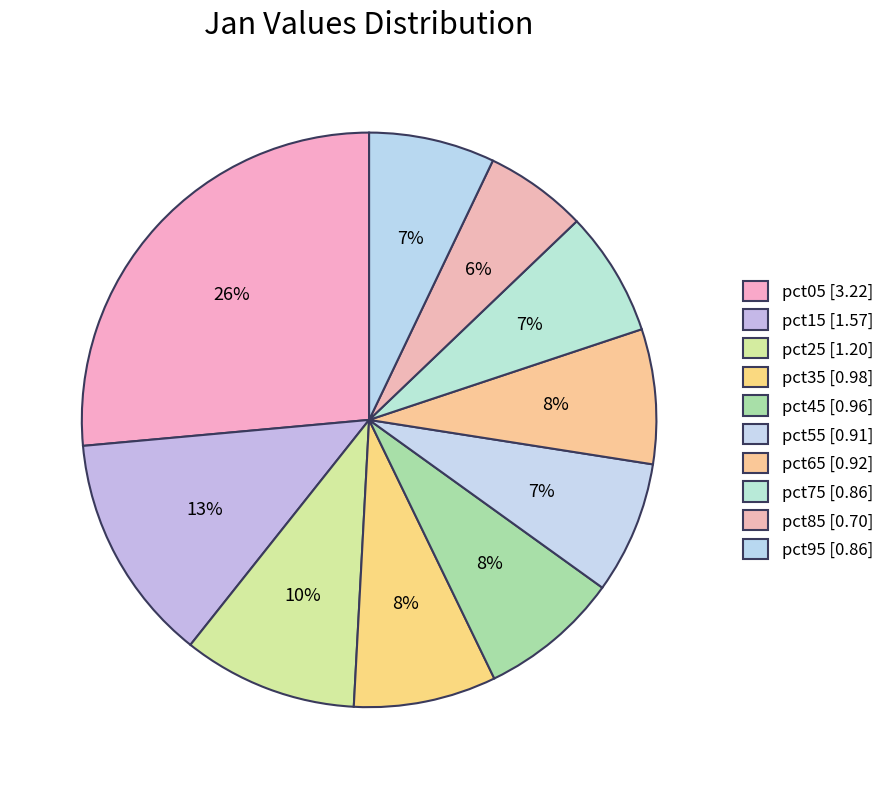

Does pct35 represent more than half of the total?

No